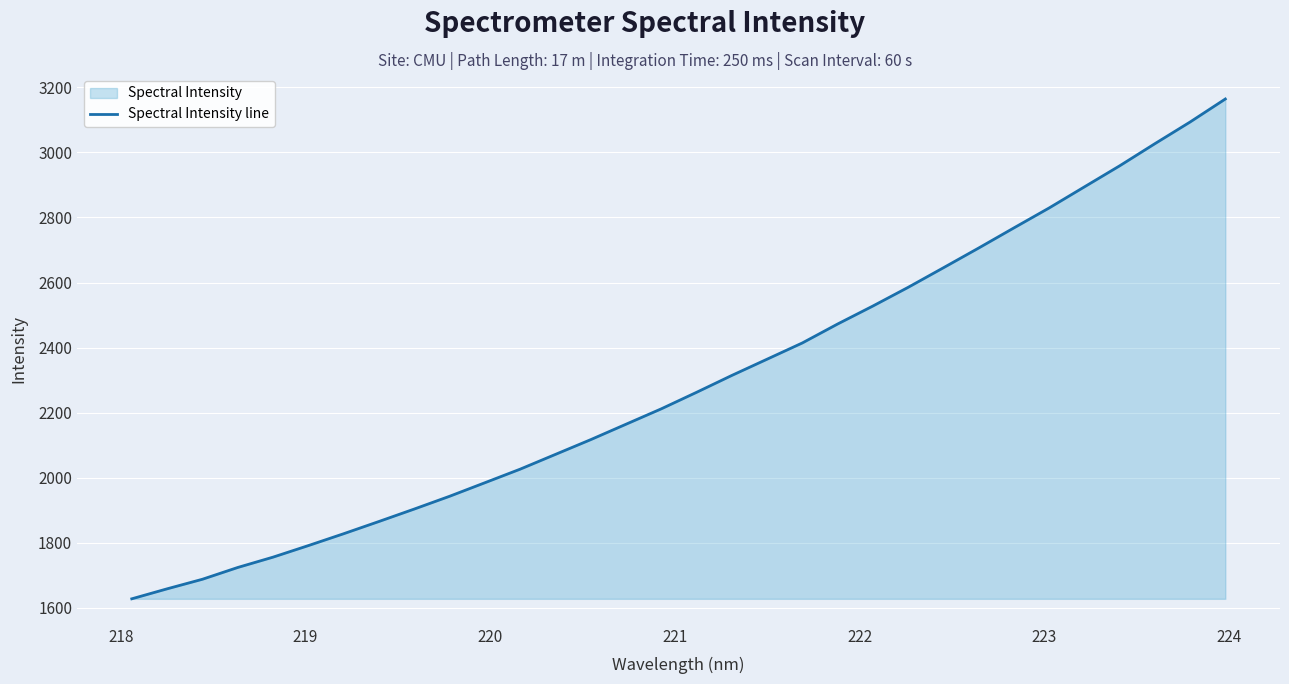

What is the difference between the maximum and minimum values?

1536.2